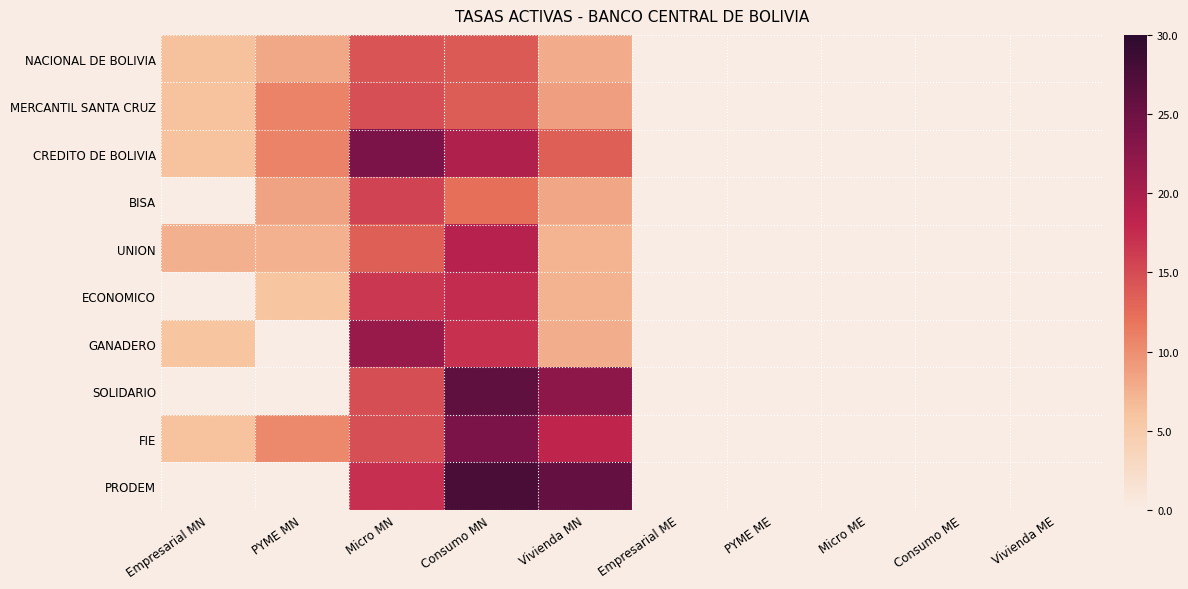

Reading left to right, transcribe all the data shown in this chart.

NACIONAL DE BOLIVIA: Empresarial MN=6.3	PYME MN=8.1	Micro MN=14.2	Consumo MN=13.9	Vivienda MN=7.8	Empresarial ME=0.0	PYME ME=0.0	Micro ME=0.0	Consumo ME=0.0	Vivienda ME=0.0
MERCANTIL SANTA CRUZ: Empresarial MN=6.1	PYME MN=10.8	Micro MN=14.7	Consumo MN=13.8	Vivienda MN=8.8	Empresarial ME=0.0	PYME ME=0.0	Micro ME=0.0	Consumo ME=0.0	Vivienda ME=0.0
CREDITO DE BOLIVIA: Empresarial MN=6.1	PYME MN=10.8	Micro MN=23.8	Consumo MN=19.5	Vivienda MN=13.5	Empresarial ME=0.0	PYME ME=0.0	Micro ME=0.0	Consumo ME=0.0	Vivienda ME=0.0
BISA: Empresarial MN=0.0	PYME MN=8.5	Micro MN=15.6	Consumo MN=12.2	Vivienda MN=8.3	Empresarial ME=0.0	PYME ME=0.0	Micro ME=0.0	Consumo ME=0.0	Vivienda ME=0.0
UNION: Empresarial MN=7.5	PYME MN=7.4	Micro MN=13.5	Consumo MN=19.0	Vivienda MN=7.2	Empresarial ME=0.0	PYME ME=0.0	Micro ME=0.0	Consumo ME=0.0	Vivienda ME=0.0
ECONOMICO: Empresarial MN=0.0	PYME MN=6.0	Micro MN=16.6	Consumo MN=17.4	Vivienda MN=7.4	Empresarial ME=0.0	PYME ME=0.0	Micro ME=0.0	Consumo ME=0.0	Vivienda ME=0.0
GANADERO: Empresarial MN=6.0	PYME MN=0.0	Micro MN=21.5	Consumo MN=17.0	Vivienda MN=7.7	Empresarial ME=0.0	PYME ME=0.0	Micro ME=0.0	Consumo ME=0.0	Vivienda ME=0.0
SOLIDARIO: Empresarial MN=0.0	PYME MN=0.0	Micro MN=14.8	Consumo MN=26.1	Vivienda MN=22.3	Empresarial ME=0.0	PYME ME=0.0	Micro ME=0.0	Consumo ME=0.0	Vivienda ME=0.0
FIE: Empresarial MN=6.1	PYME MN=10.4	Micro MN=14.7	Consumo MN=23.9	Vivienda MN=18.1	Empresarial ME=0.0	PYME ME=0.0	Micro ME=0.0	Consumo ME=0.0	Vivienda ME=0.0
PRODEM: Empresarial MN=0.0	PYME MN=0.0	Micro MN=17.2	Consumo MN=27.7	Vivienda MN=25.7	Empresarial ME=0.0	PYME ME=0.0	Micro ME=0.0	Consumo ME=0.0	Vivienda ME=0.0